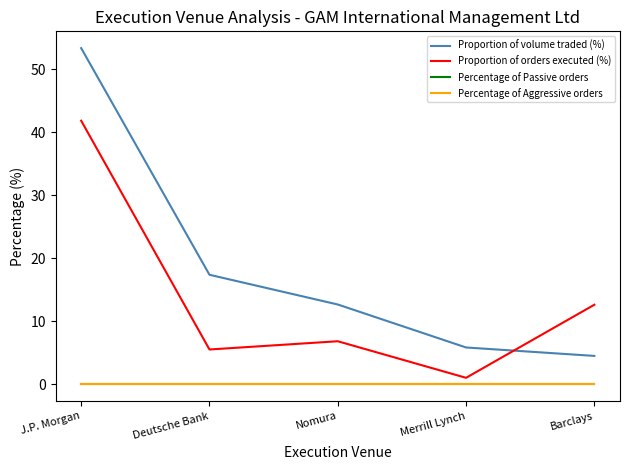

Is this an area chart (filled region under the line)?

No